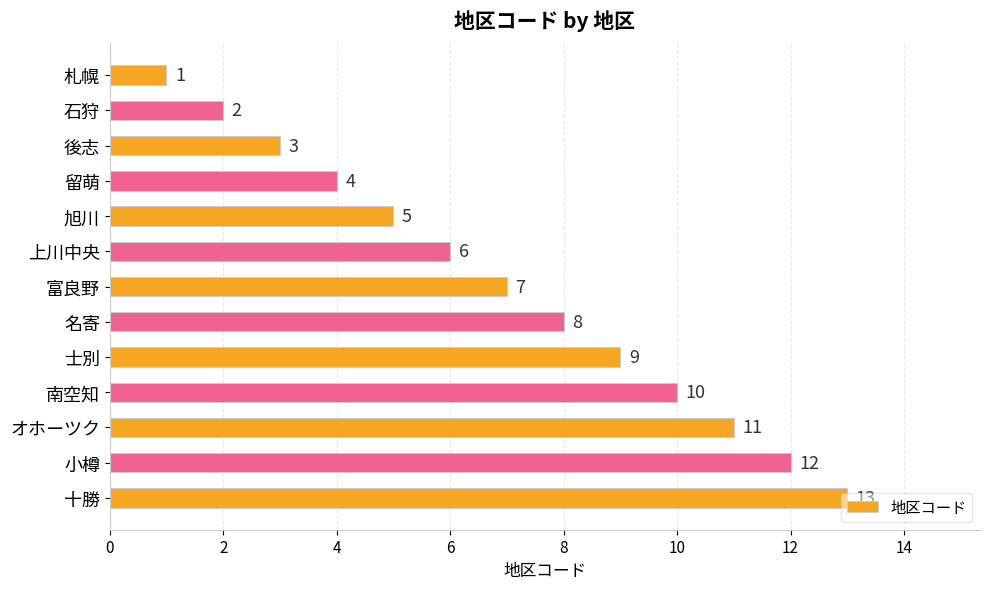

The chart shows a value of 3 at 富良野. True or false?

False